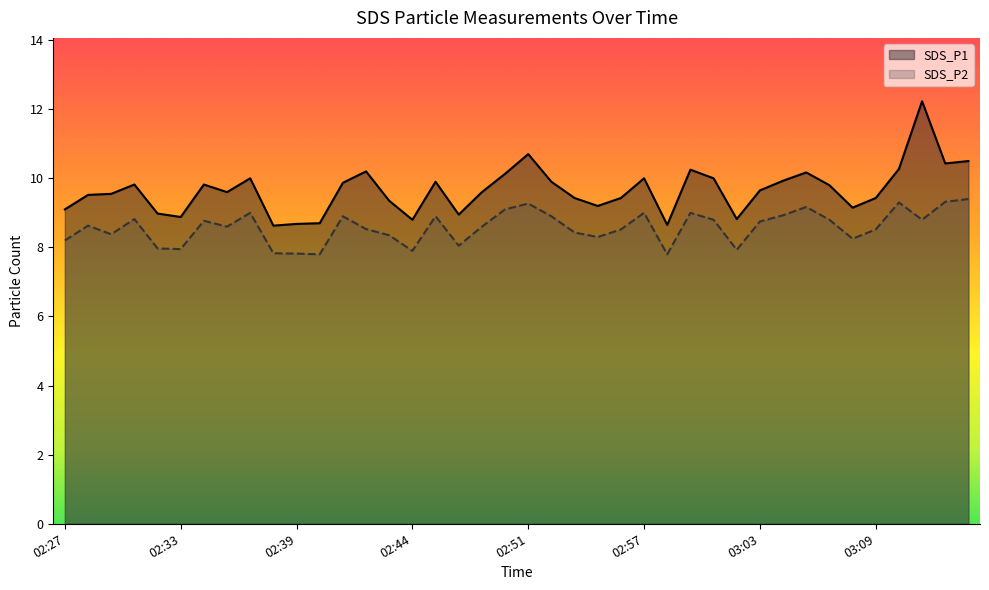

What is the difference between the maximum and minimum values in the SDS_P2 series?

1.6